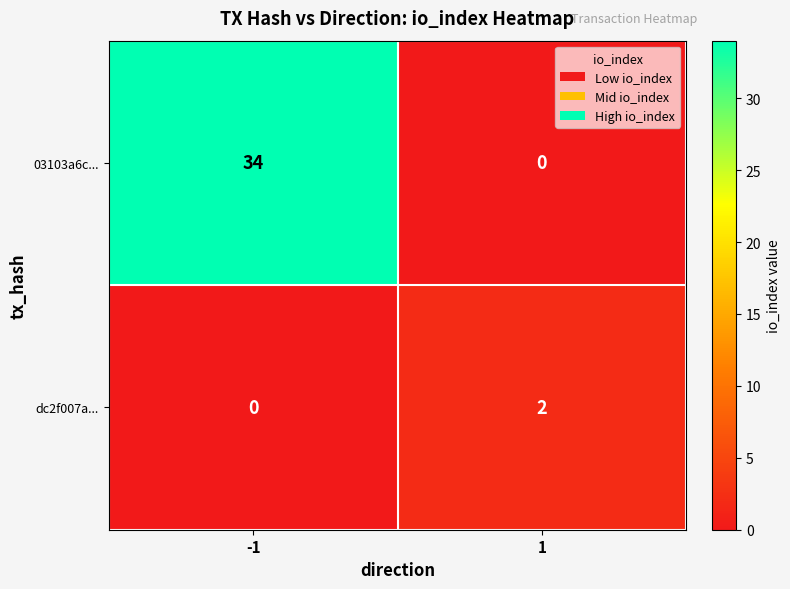

Reading left to right, what are all the values shown in this chart?

03103a6c...: 34	0
dc2f007a...: 0	2